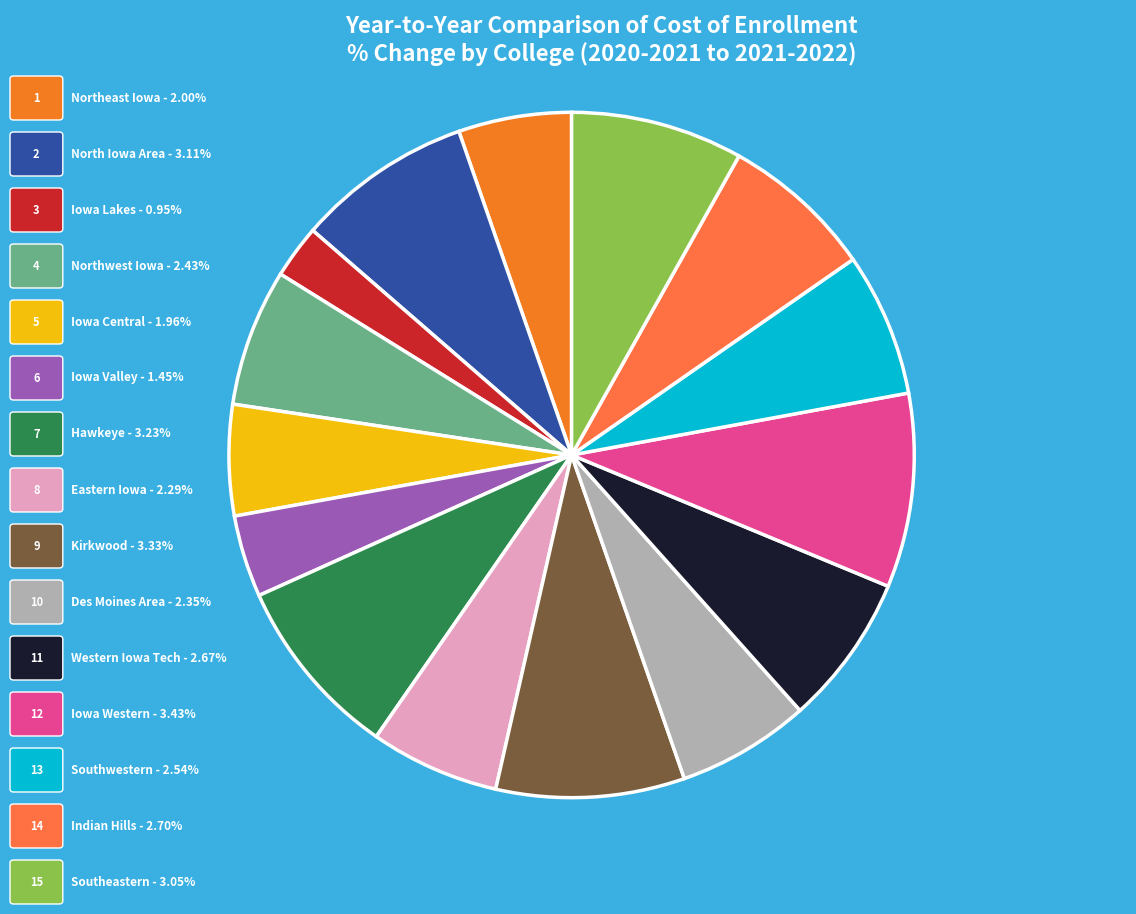

What is the largest slice in the pie chart?

Iowa Western